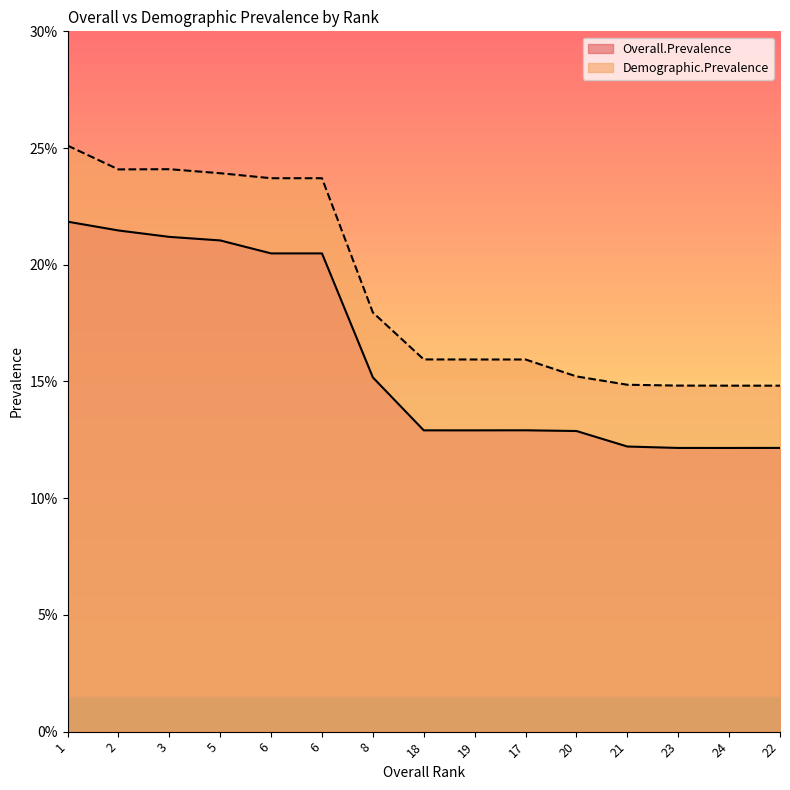

Where is the first local maximum for Demographic.Prevalence?

3